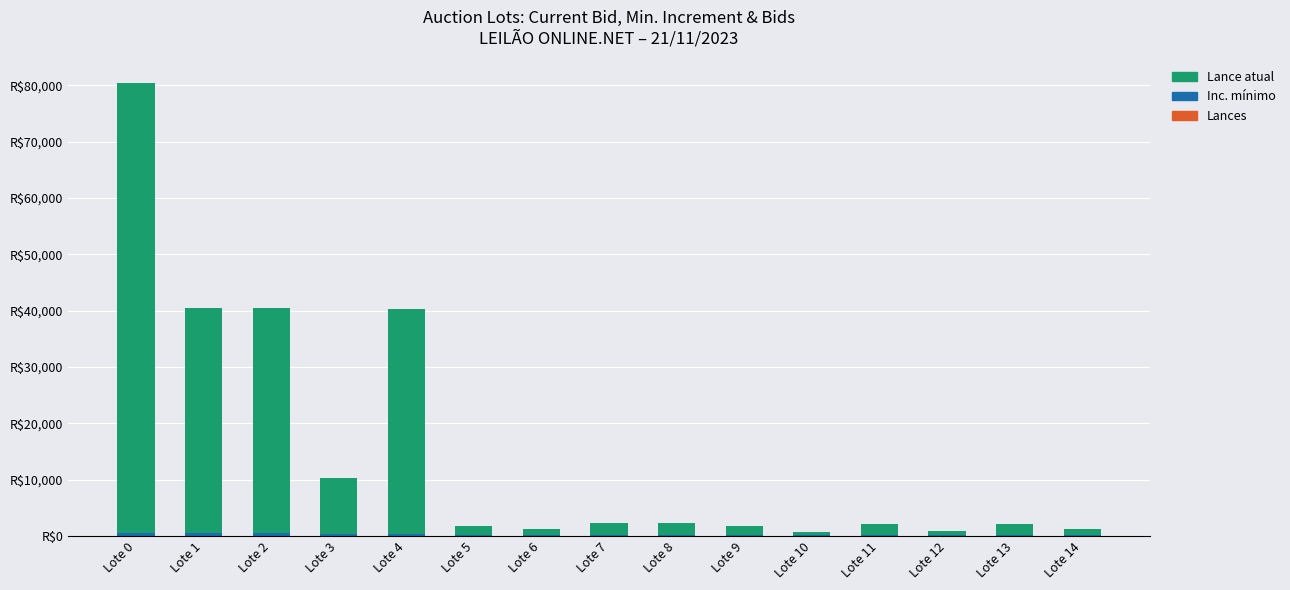

What value does the Inc. mínimo series have at Lote 4, to the nearest 5?

250